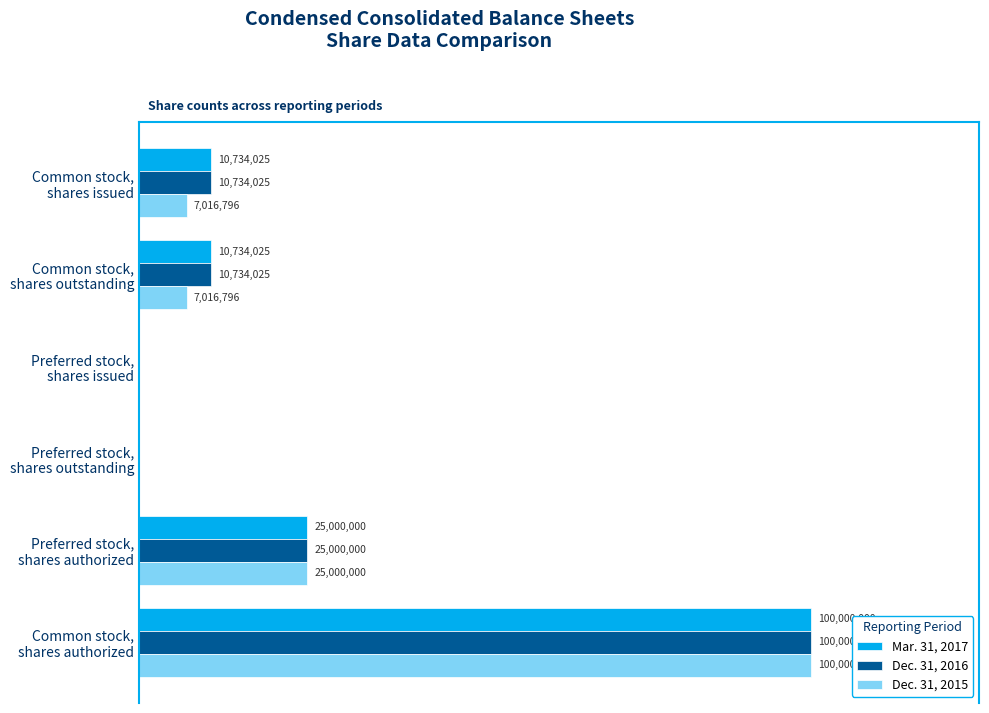

Which series has the largest range (max minus min)?

Mar. 31, 2017